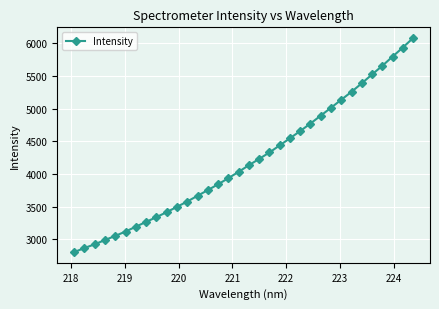

What is the smallest value displayed?

2806.9